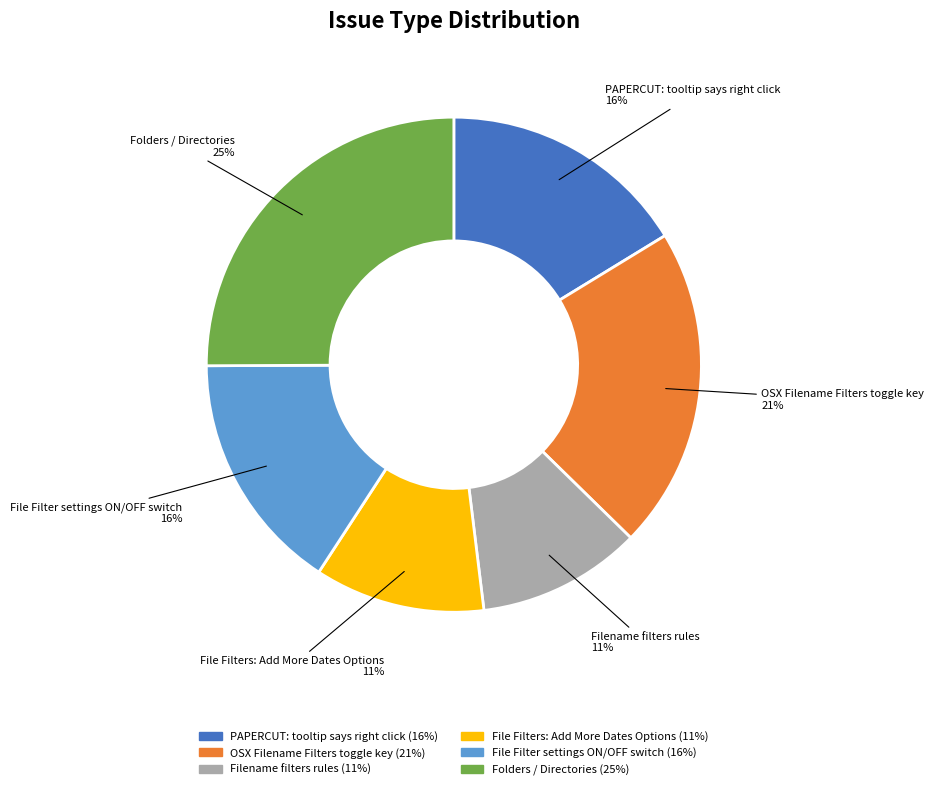

To the nearest percent, what percentage of the pie is OSX Filename Filters toggle key?

21%